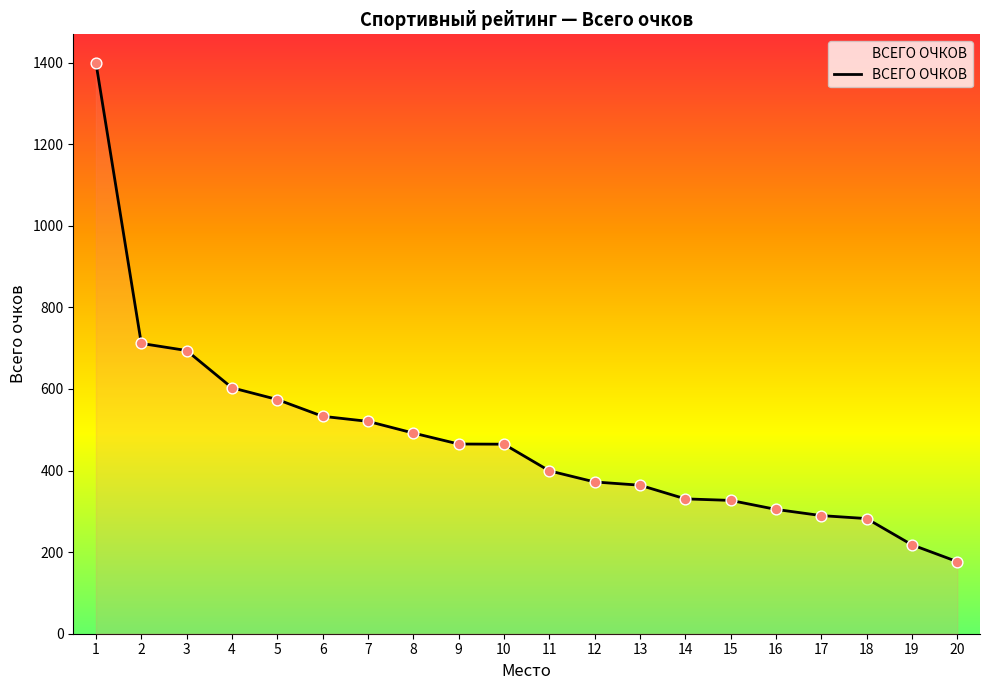

Which has a higher value, 5 or 1?

1